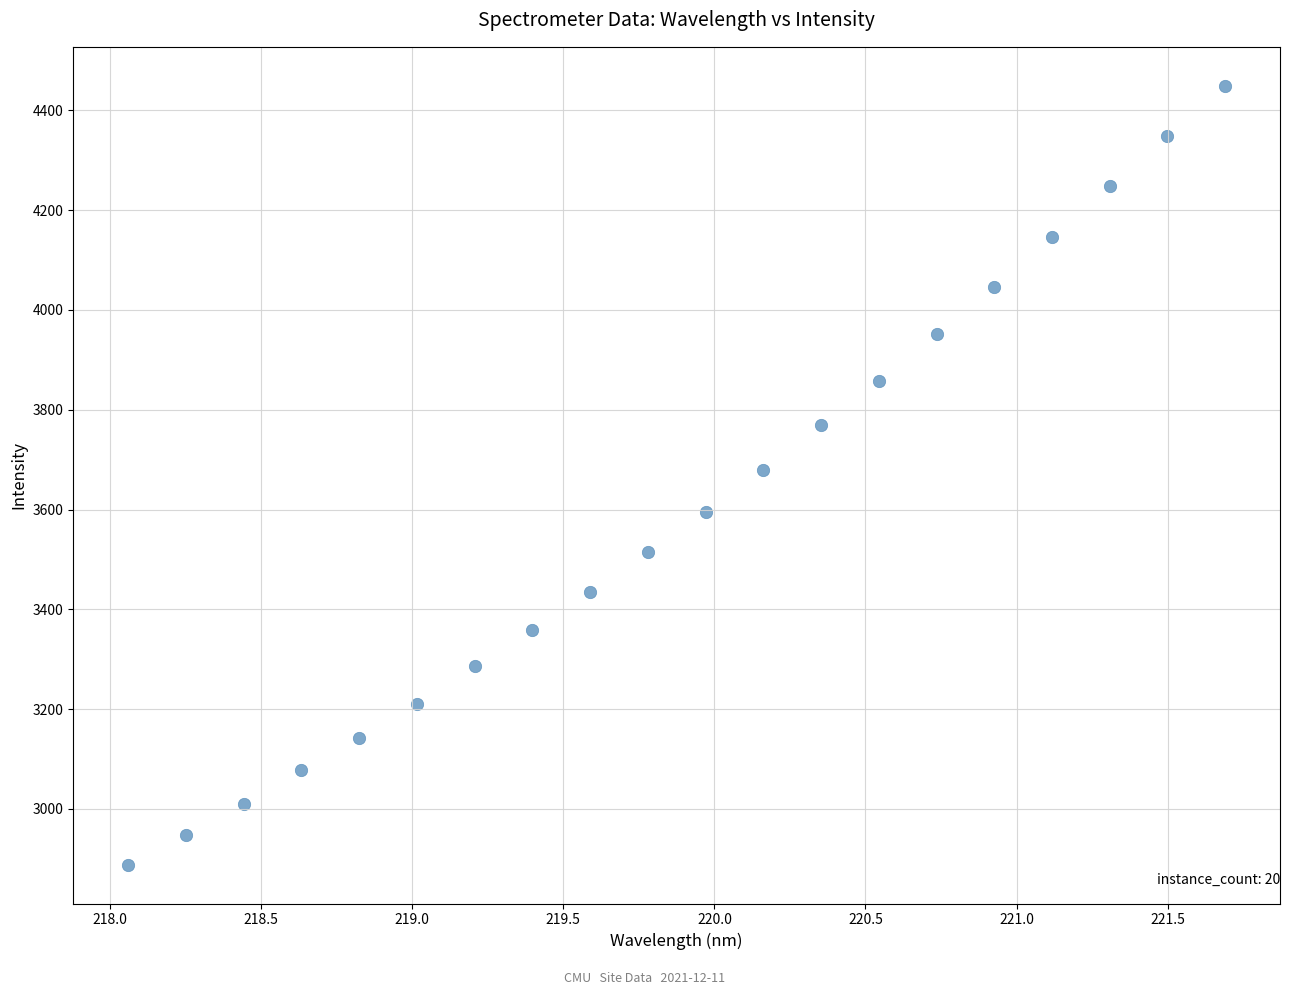

What is the range of X values (max minus min)?

3.6